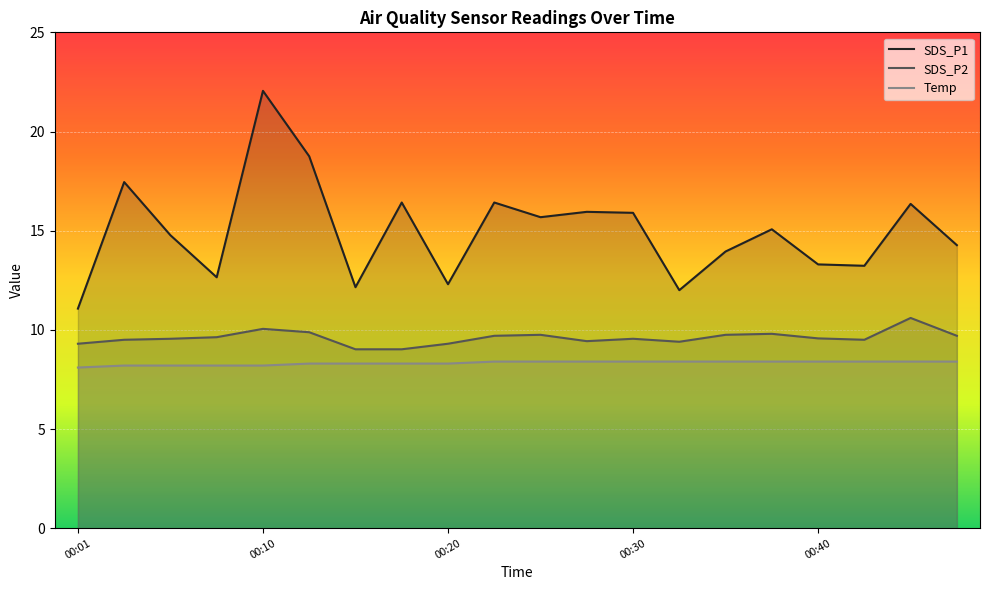

Which series has the largest range (max minus min)?

SDS_P1